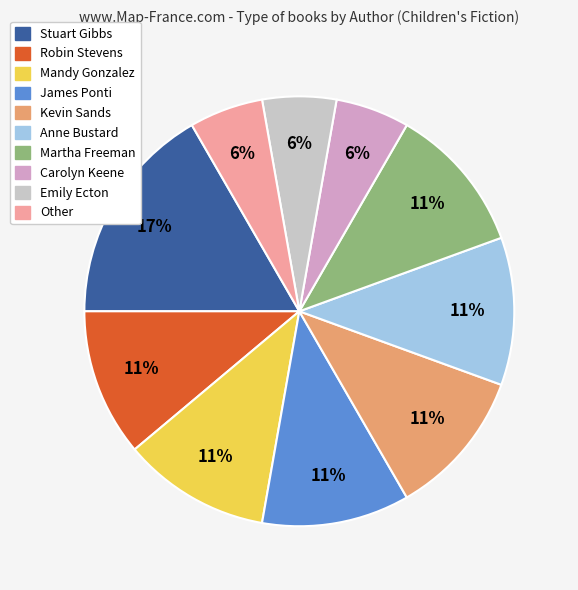

To the nearest percent, what percentage of the pie is Stuart Gibbs?

17%